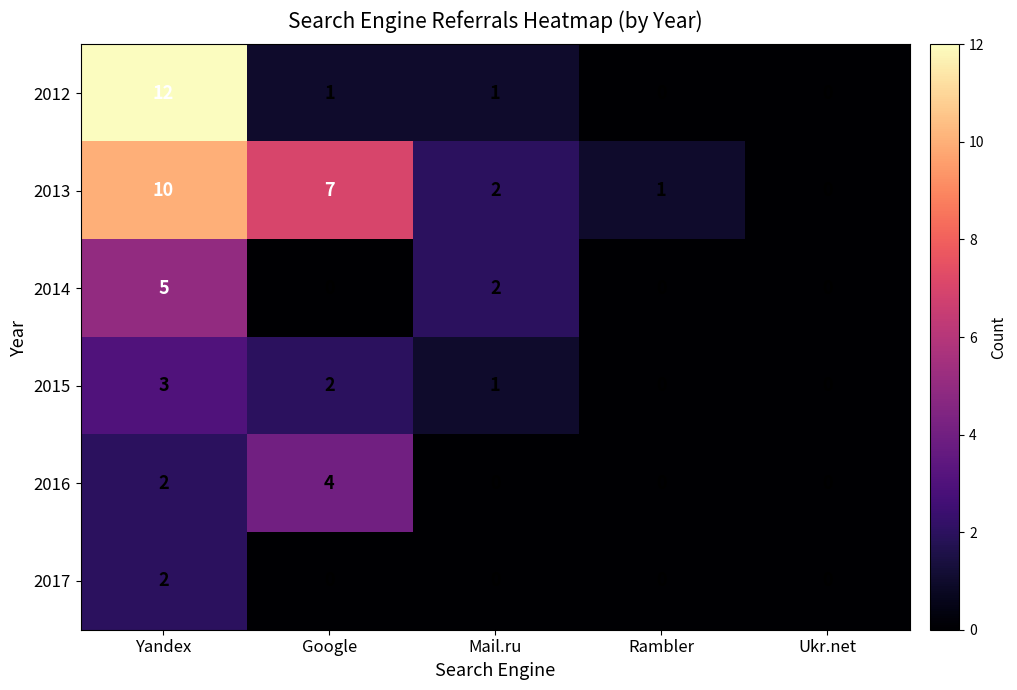

At how many categories does at least one series exceed 3?

2